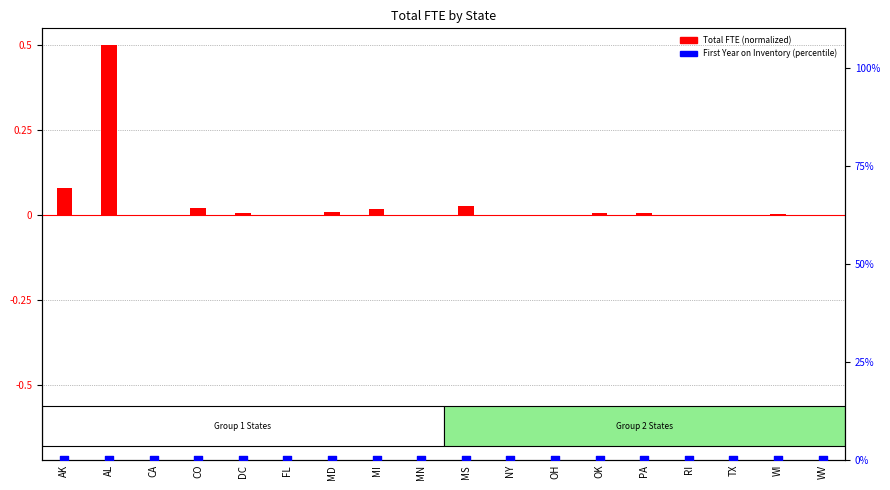

Which series has the largest total across all categories?

Total FTE (normalized)